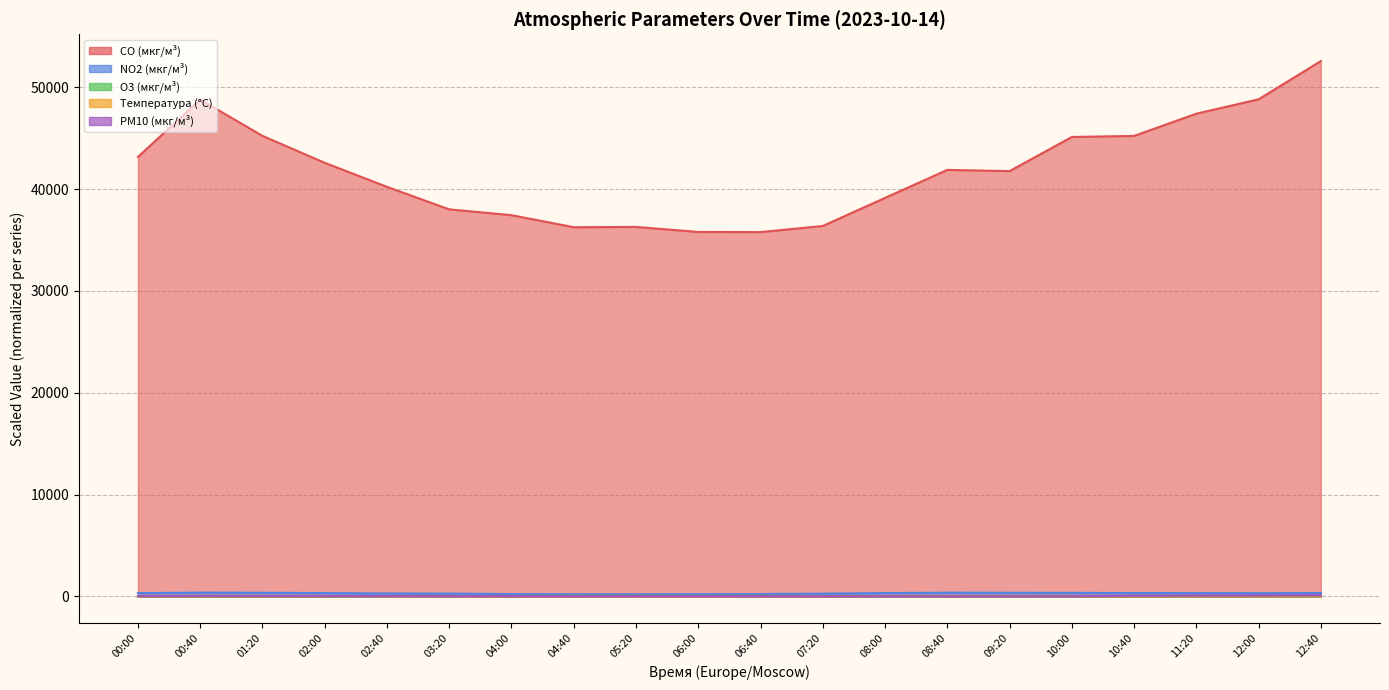

True or false: Температура (°C) and NO2 (мкг/м³) intersect in this chart.

False